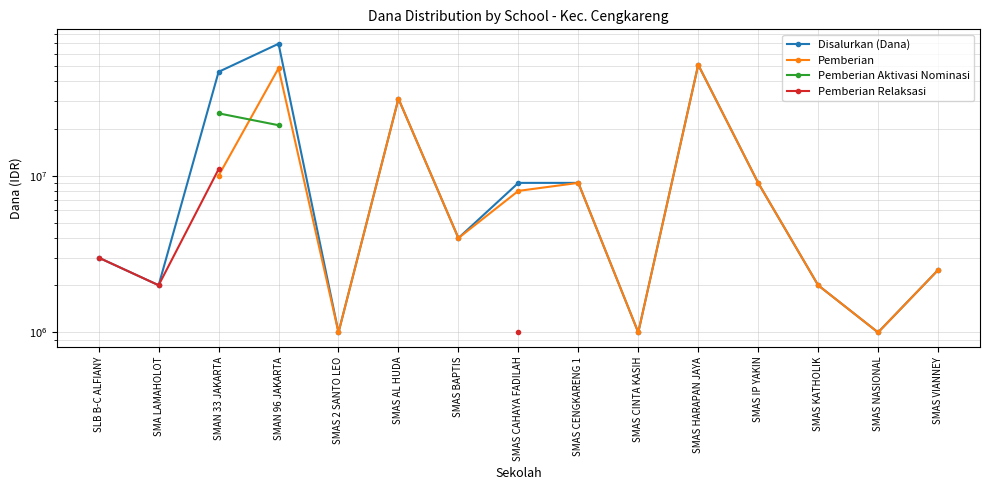

How many intersections are there between Pemberian Aktivasi Nominasi and Pemberian?

1